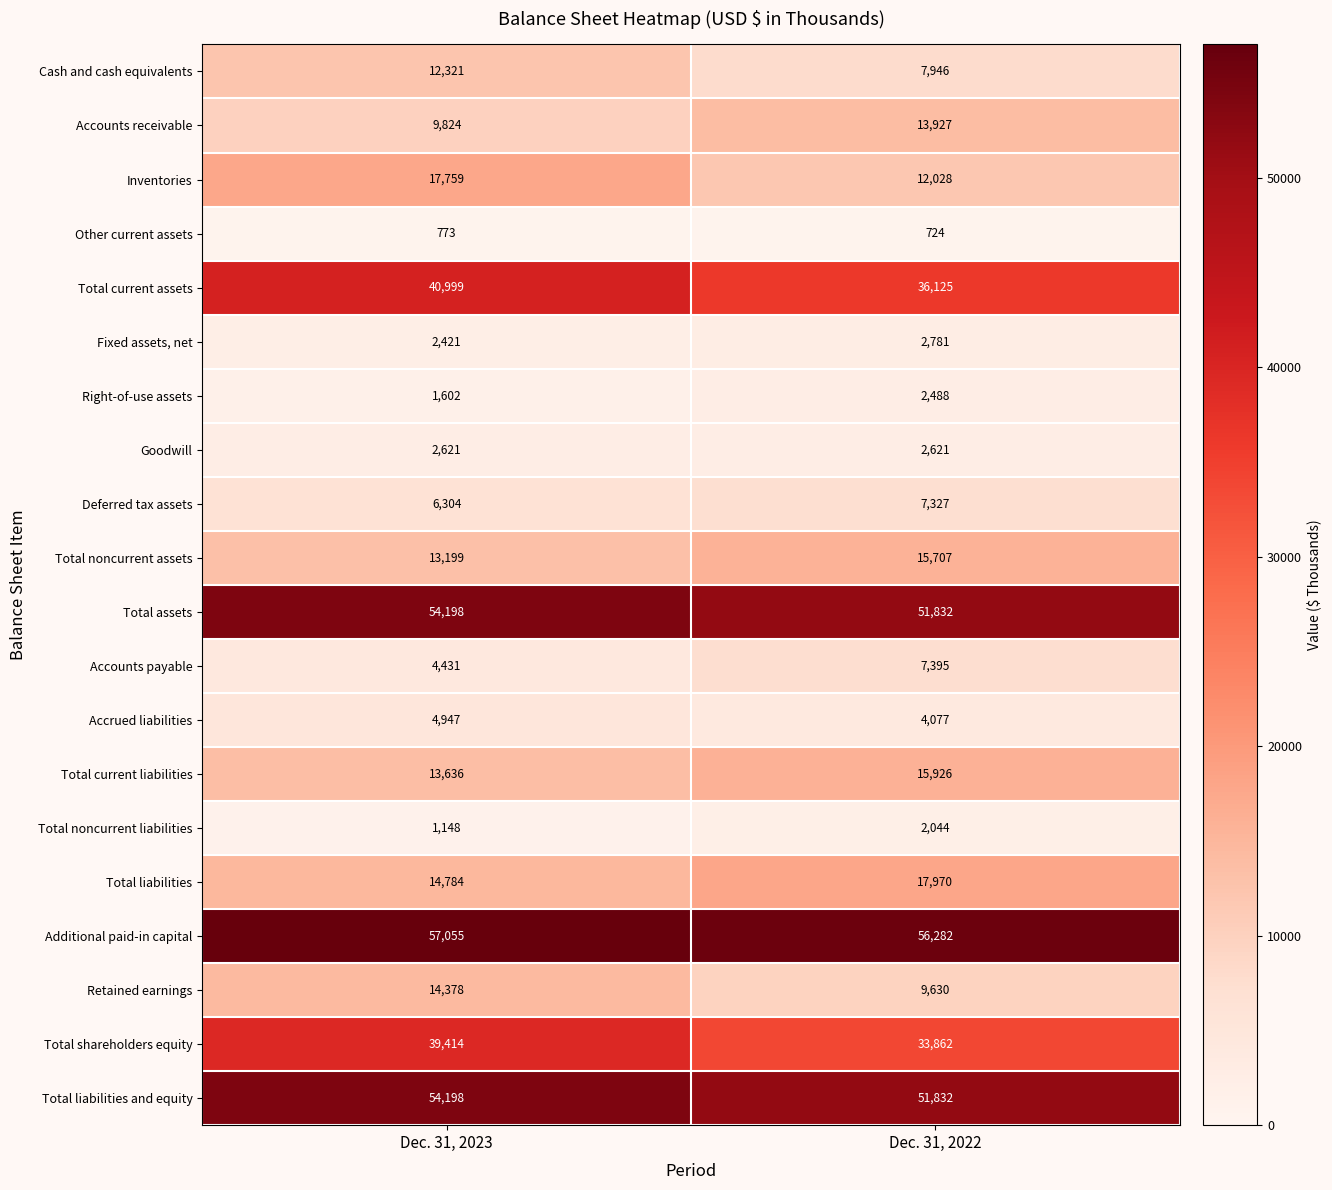

Rank the categories by Other current assets value from lowest to highest.

Dec. 31, 2022, Dec. 31, 2023